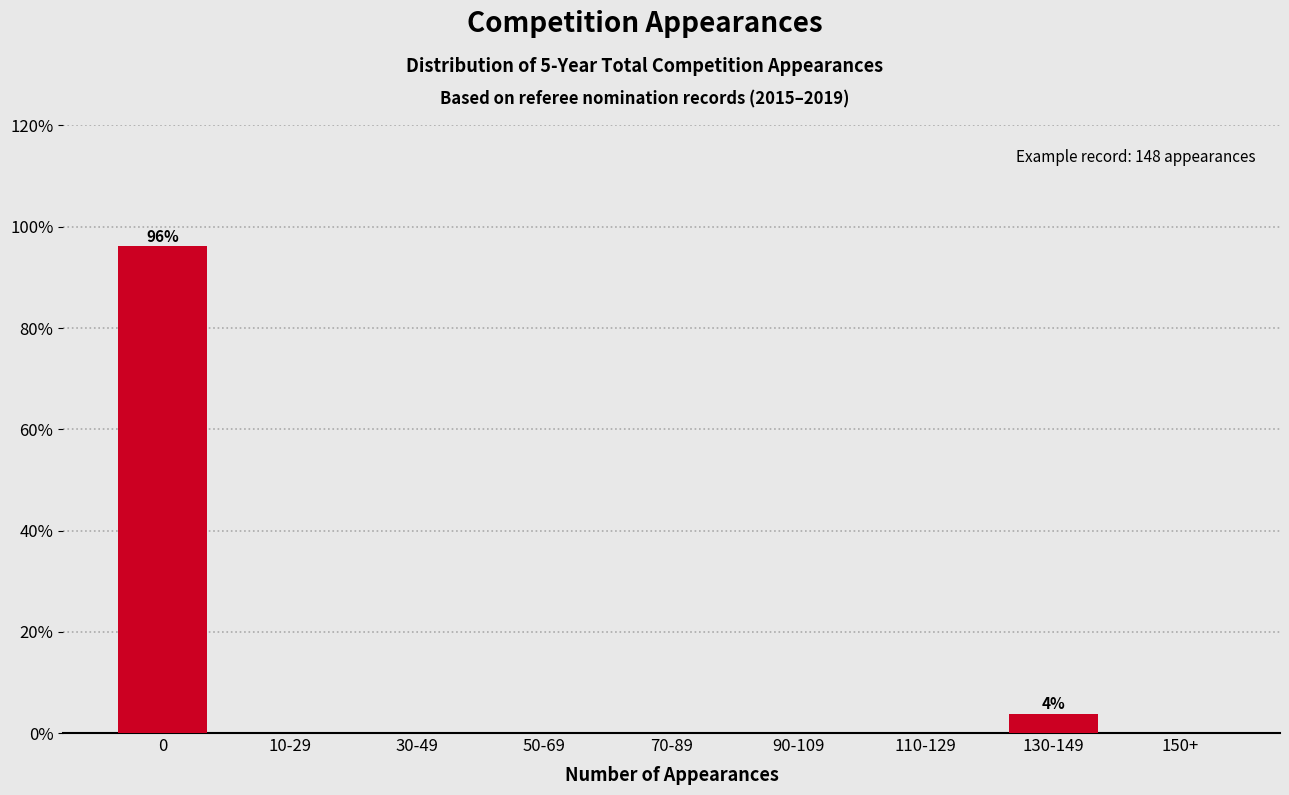

Reading left to right, transcribe all the data shown in this chart.

0=96.2	10-29=0.0	30-49=0.0	50-69=0.0	70-89=0.0	90-109=0.0	110-129=0.0	130-149=3.8	150+=0.0